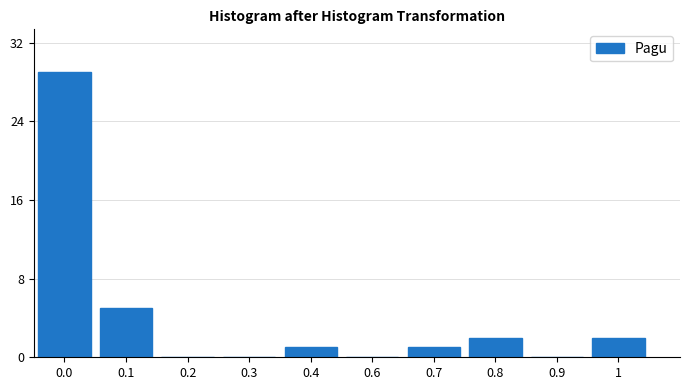

Reading right to left, extract all data points from this chart.

1=2	0.9=0	0.8=2	0.7=1	0.6=0	0.4=1	0.3=0	0.2=0	0.1=5	0.0=29